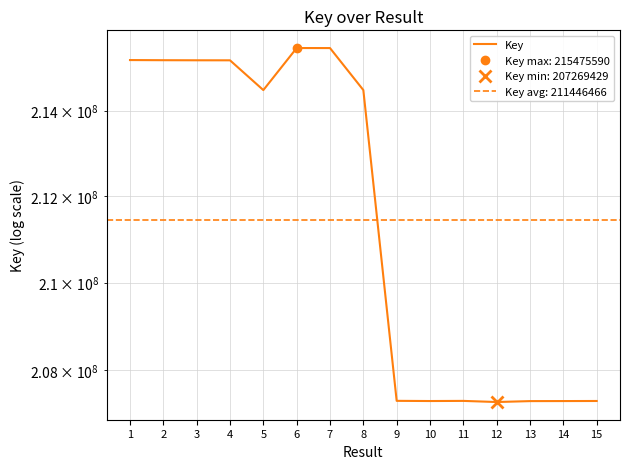

Which category has the lowest value across all series?

12